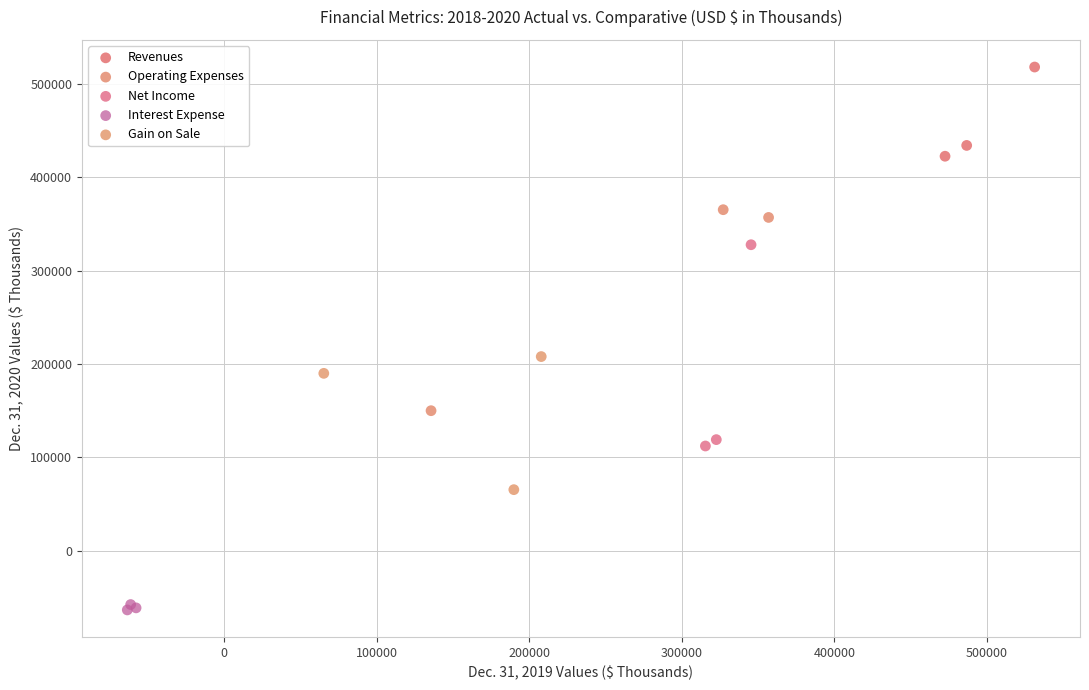

Which series contains the lowest Y value?

Interest Expense